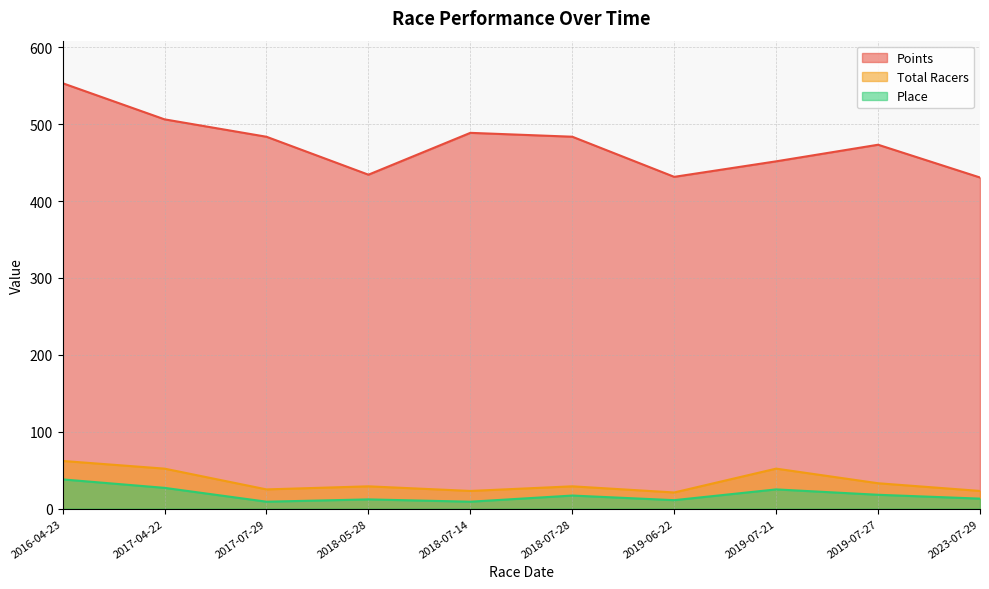

Which series has the largest range (max minus min)?

Points